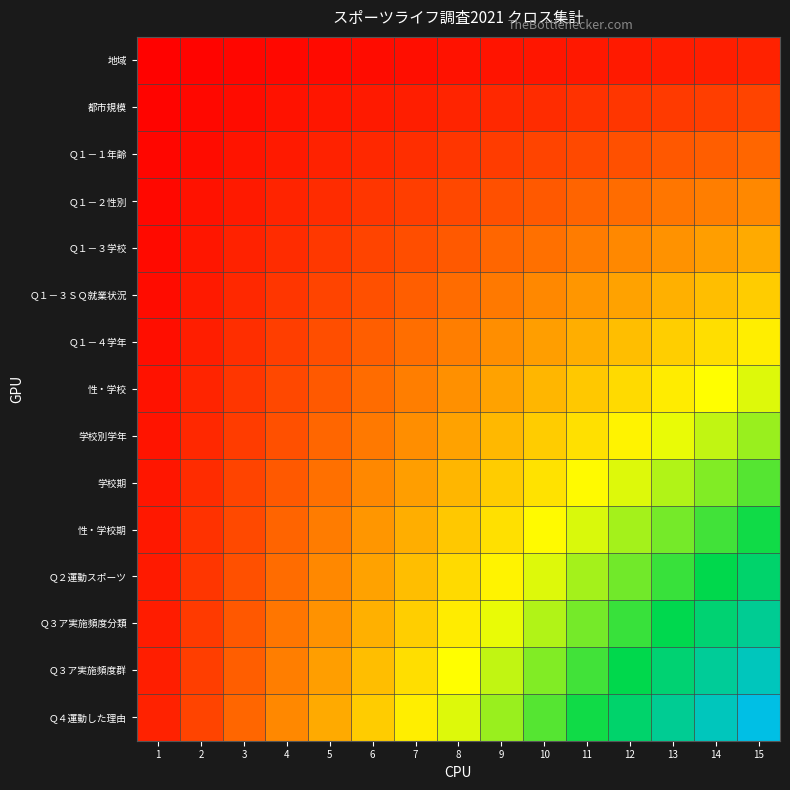

Which has a higher value, 4 or 8?

8